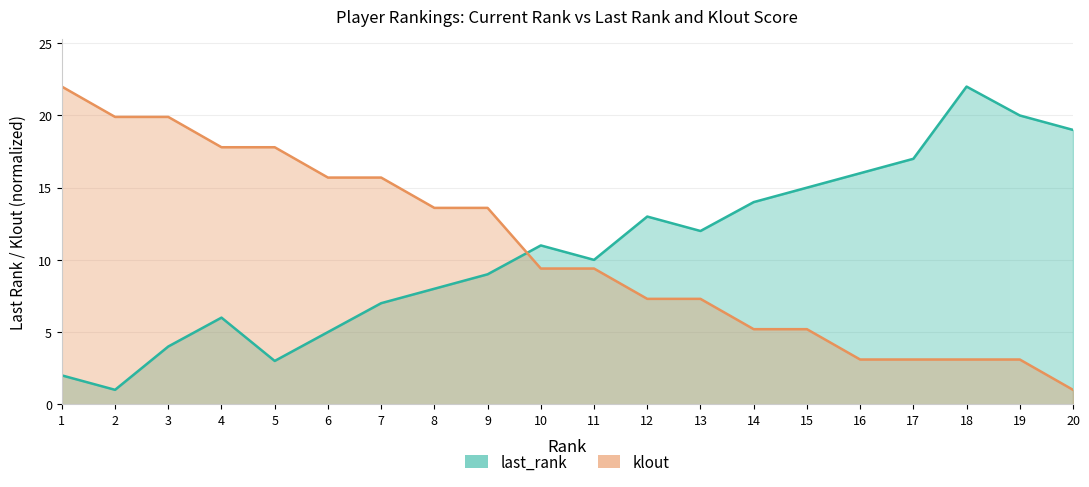

At which label is last_rank closest to 11?

10